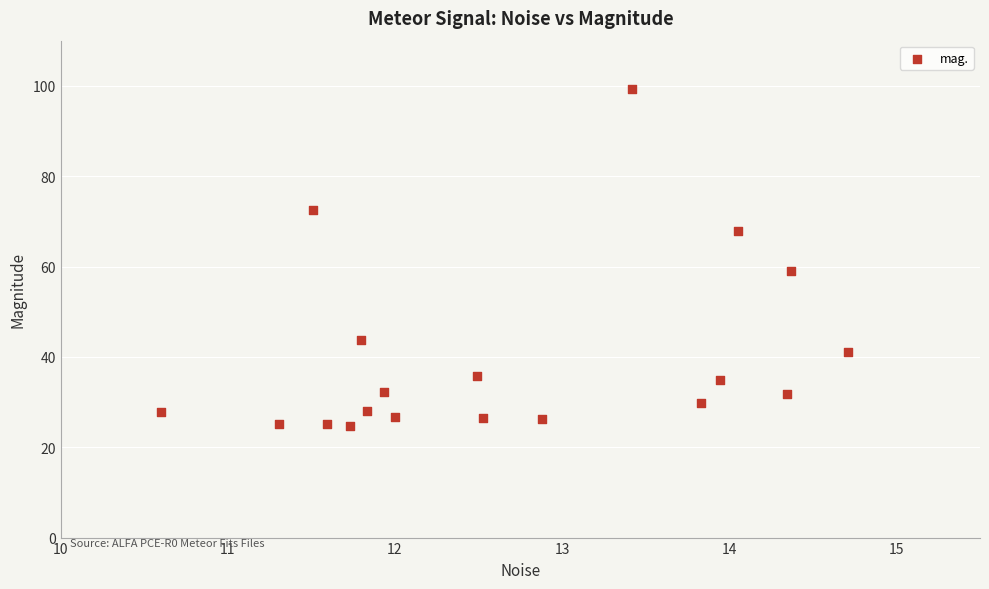

What Y value in the scatter plot is closest to 61?

59.0